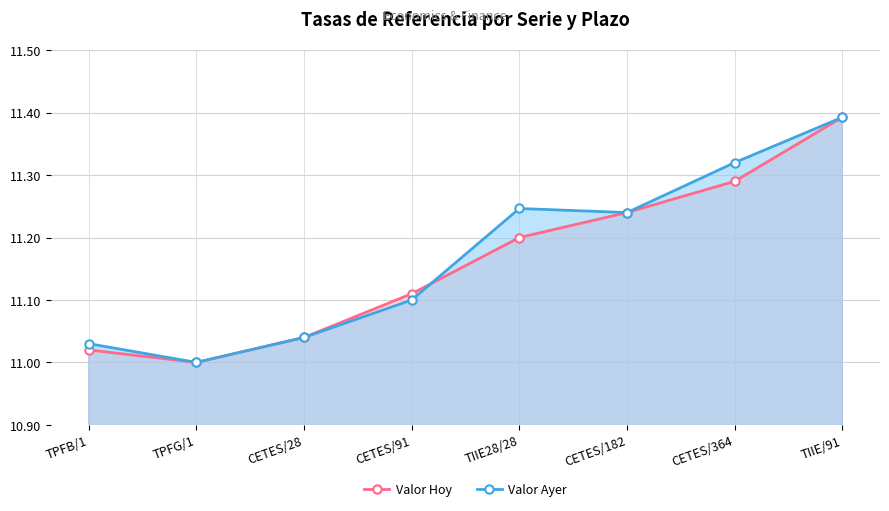

Reading left to right, what are all the values shown in this chart?

Valor Hoy: 11.0	11.0	11.0	11.1	11.2	11.2	11.3	11.4
Valor Ayer: 11.0	11.0	11.0	11.1	11.2	11.2	11.3	11.4